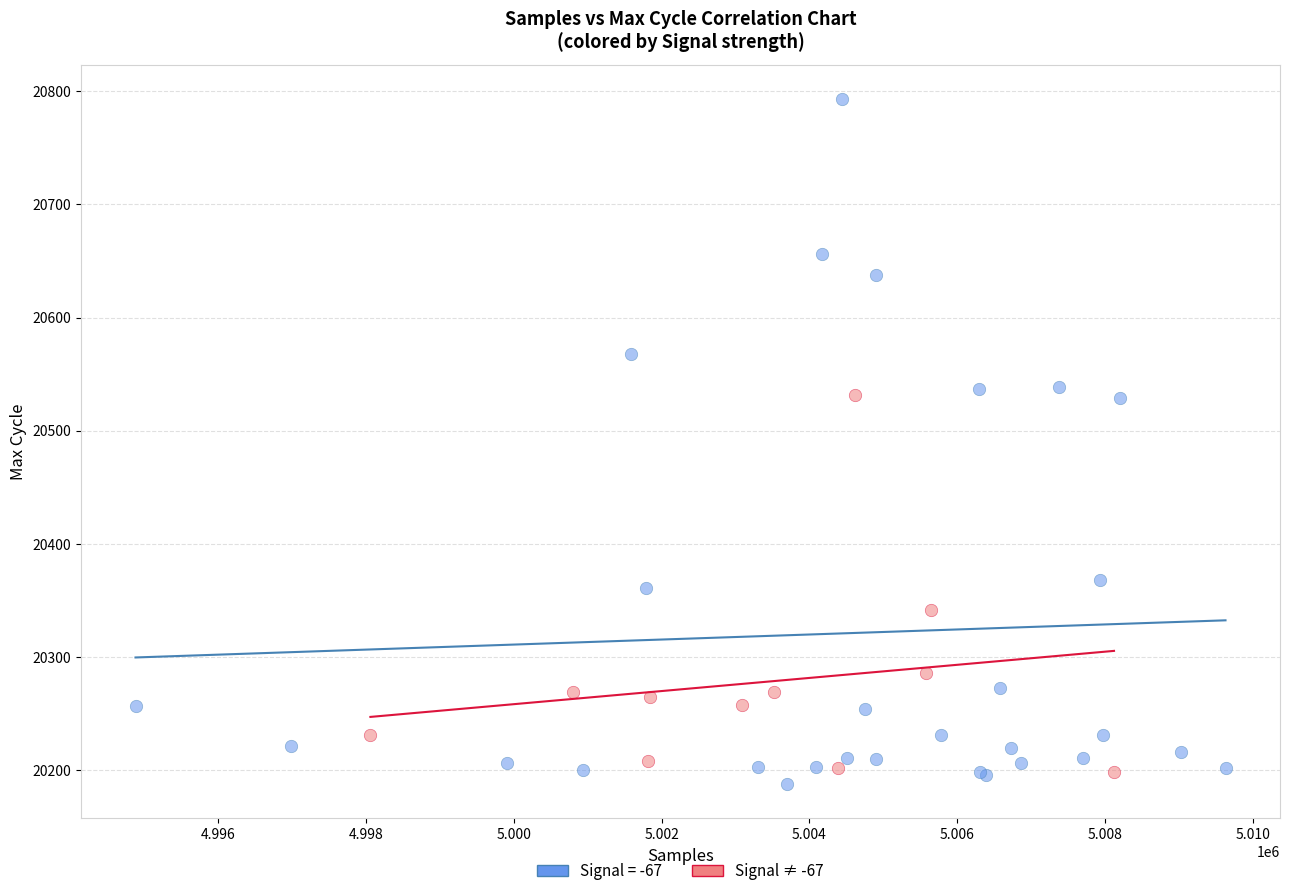

Which series contains the highest Y value?

Signal = -67